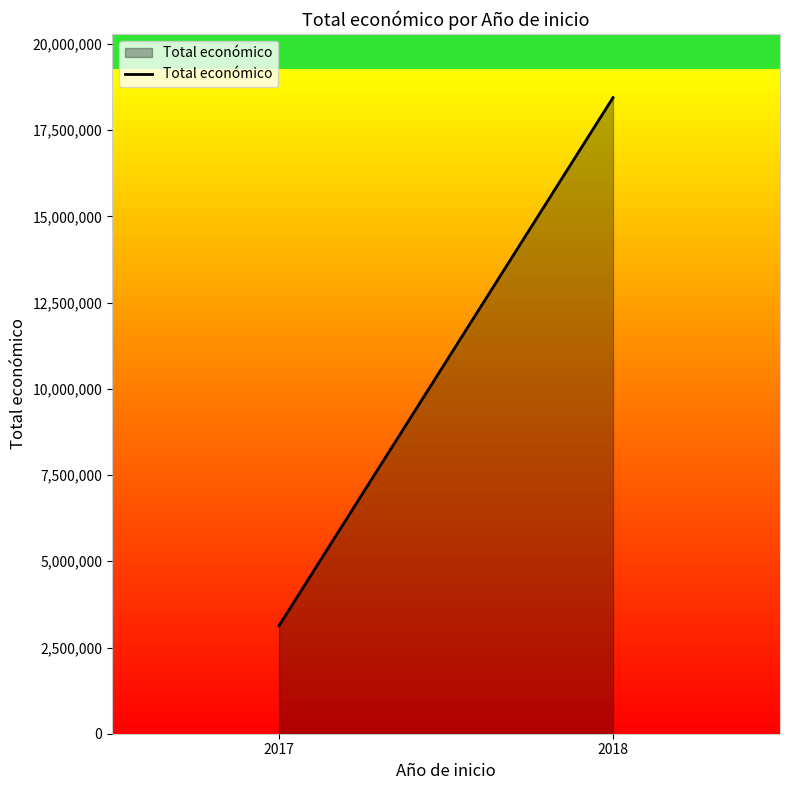

What is the ratio of the value at 2017 to the value at 2018?

0.2